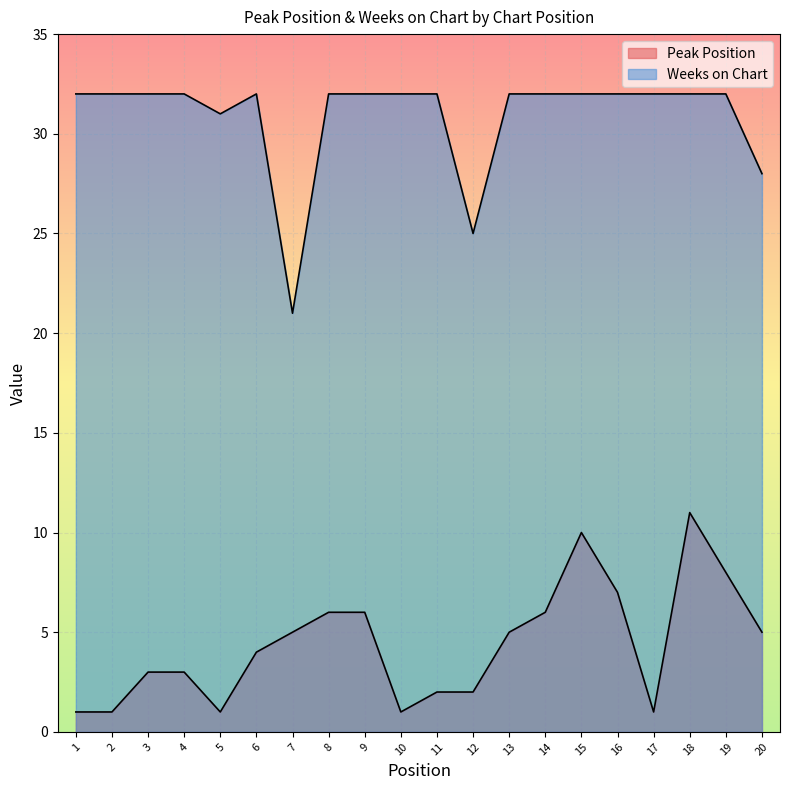

At which category does Peak Position reach its first local valley?

5